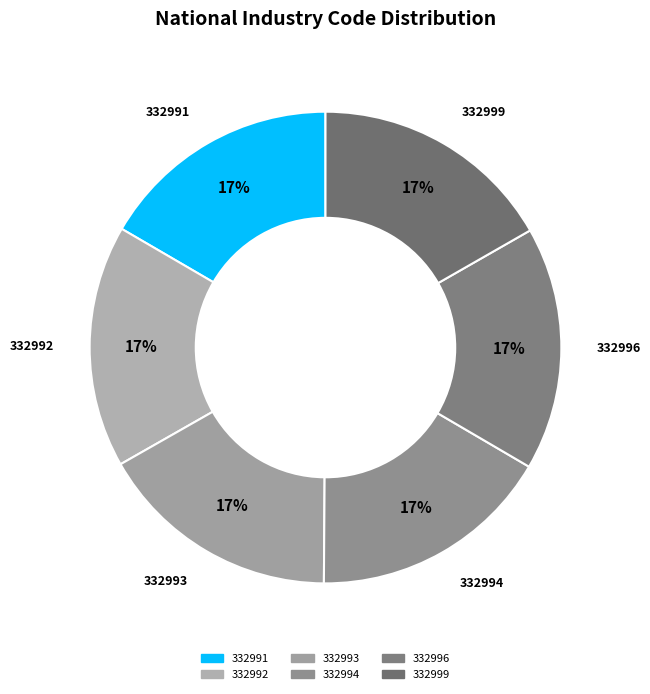

Combined, do 332991 and 332992 account for over 50%?

No